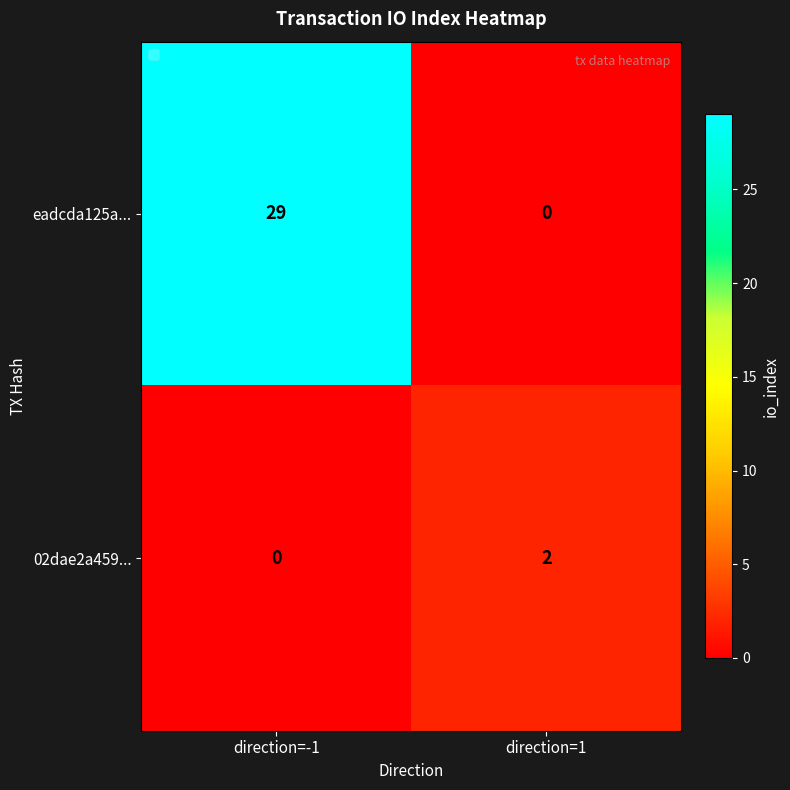

What is the total value across all series at direction=1?

2